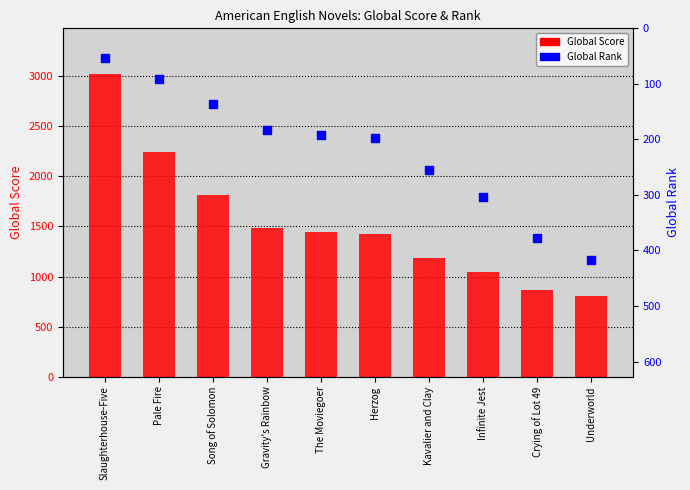

Which series reaches the minimum Y coordinate?

Global Rank